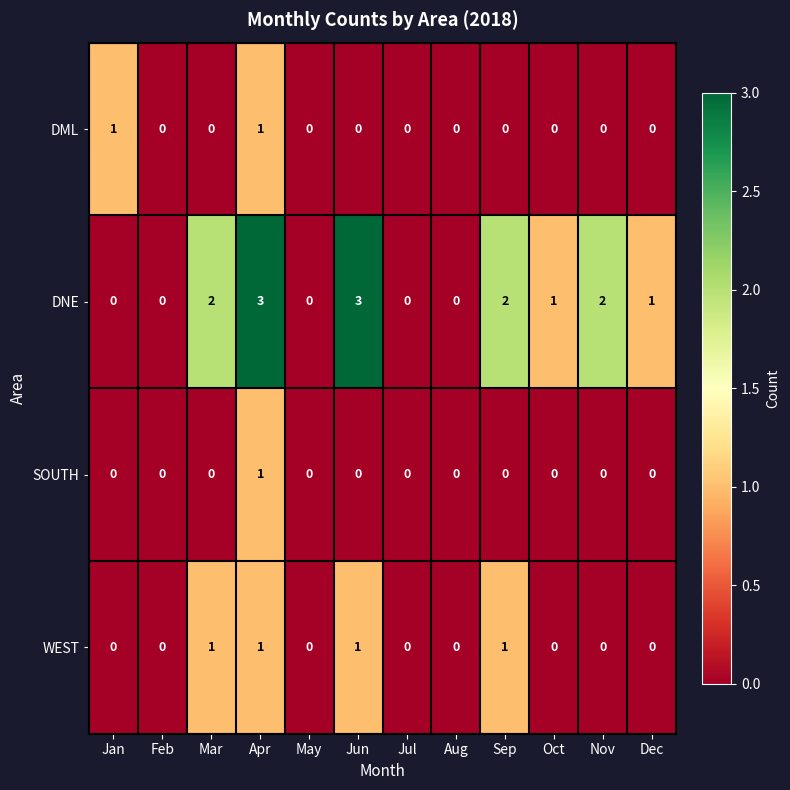

Is it true that SOUTH equals 1 at May?

False